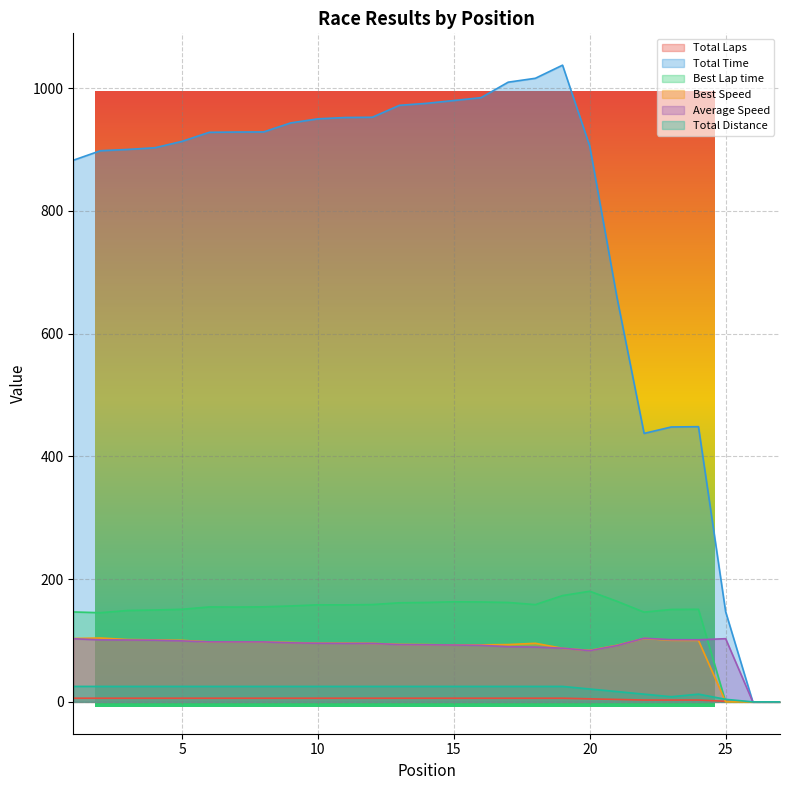

Is the value of Best Lap time at 12 greater than the value of Best Speed at 16?

Yes